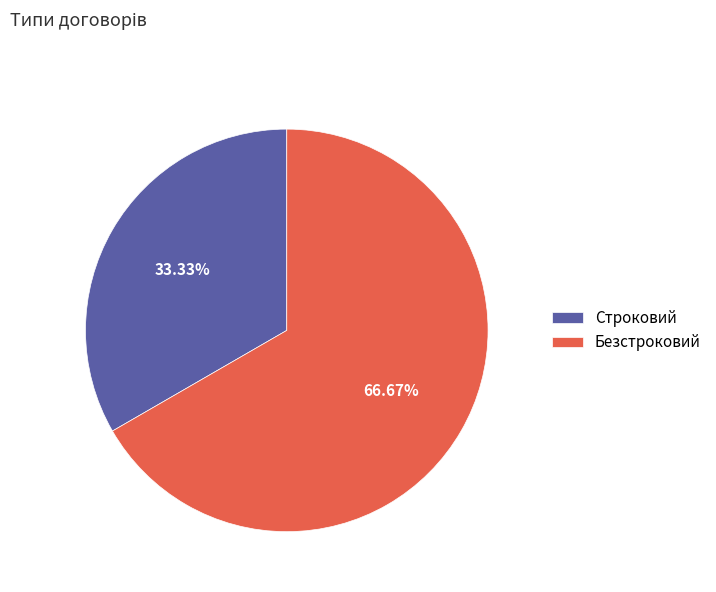

Count the number of slices in the pie.

2